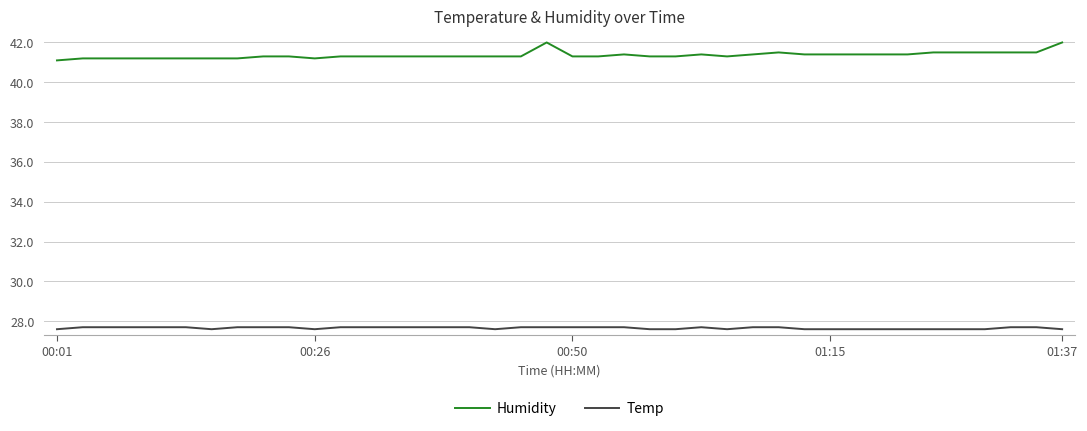

Reading left to right, what are all the values shown in this chart?

Humidity: 41.1	41.2	41.2	41.2	41.2	41.2	41.2	41.2	41.3	41.3	41.2	41.3	41.3	41.3	41.3	41.3	41.3	41.3	41.3	42.0	41.3	41.3	41.4	41.3	41.3	41.4	41.3	41.4	41.5	41.4	41.4	41.4	41.4	41.4	41.5	41.5	41.5	41.5	41.5	42.0
Temp: 27.6	27.7	27.7	27.7	27.7	27.7	27.6	27.7	27.7	27.7	27.6	27.7	27.7	27.7	27.7	27.7	27.7	27.6	27.7	27.7	27.7	27.7	27.7	27.6	27.6	27.7	27.6	27.7	27.7	27.6	27.6	27.6	27.6	27.6	27.6	27.6	27.6	27.7	27.7	27.6